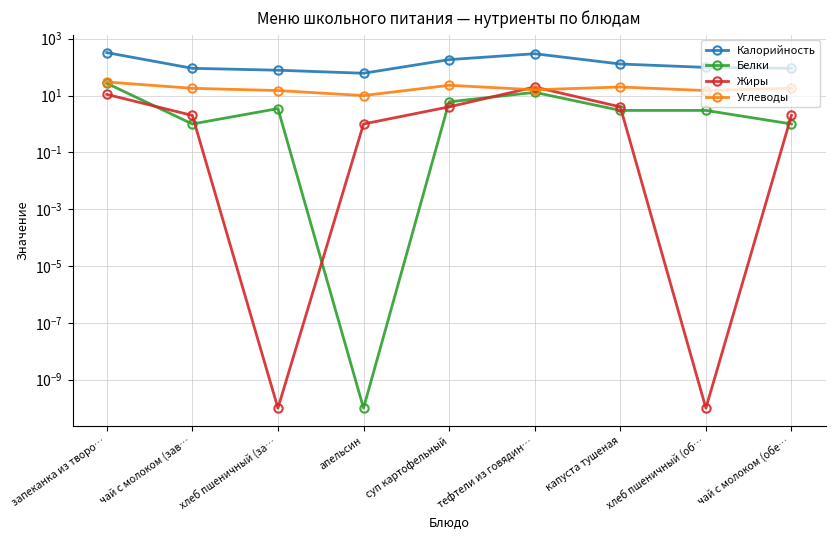

How many lines are shown in the chart?

4